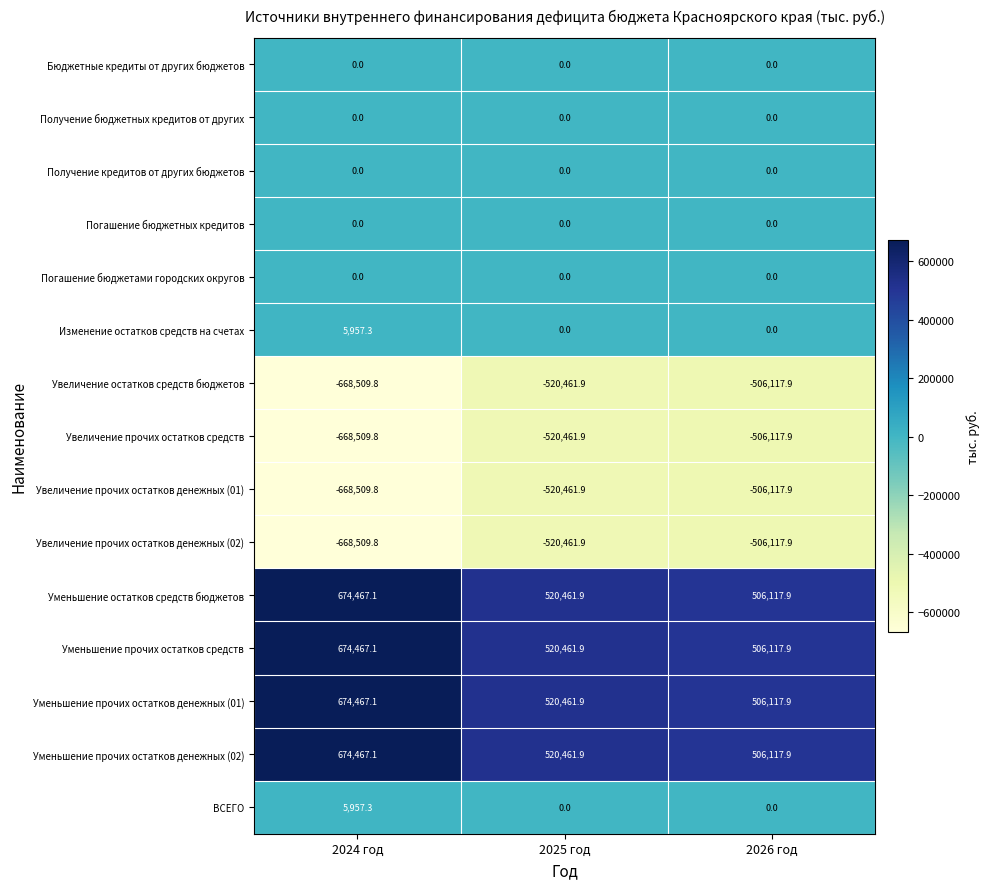

What is the total value across all series at 2024 год?

35743.8